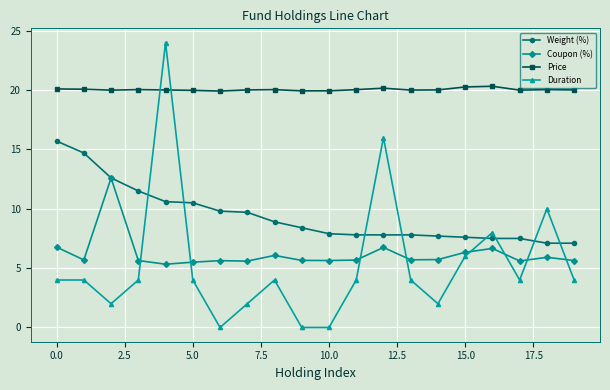

Which series has the largest range (max minus min)?

Duration